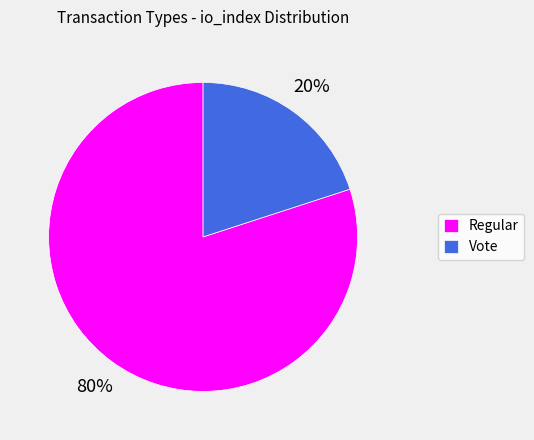

Count the number of slices in the pie.

2